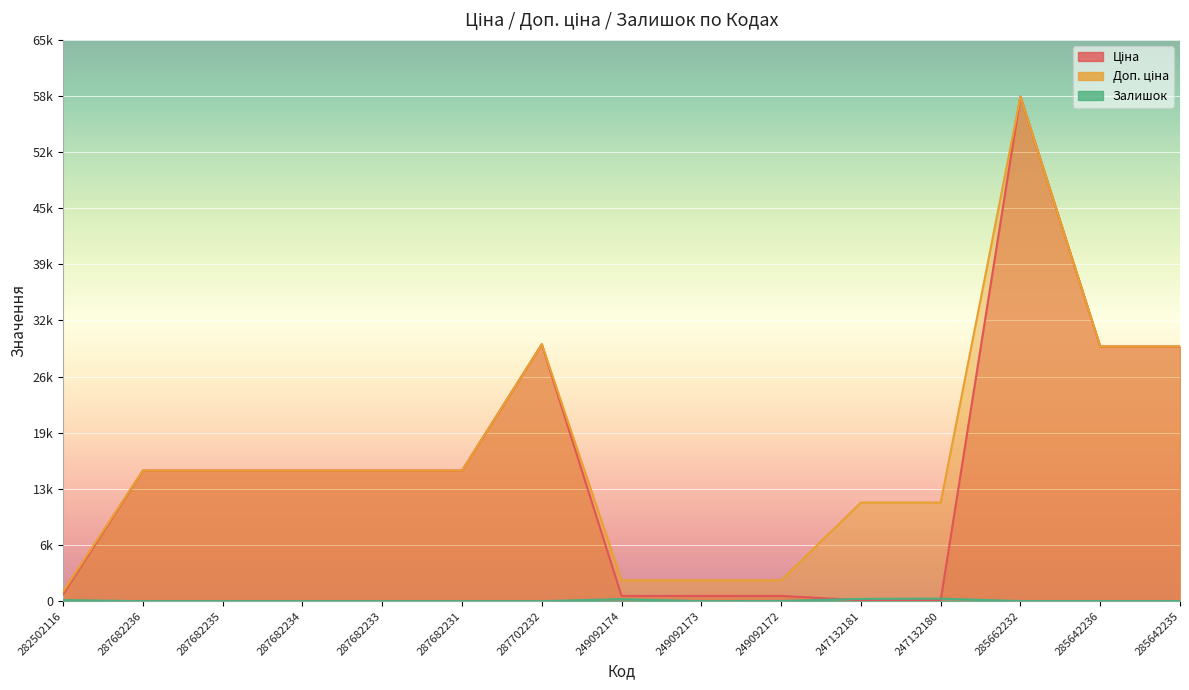

Where does the Залишок series first go above 11?

282502116